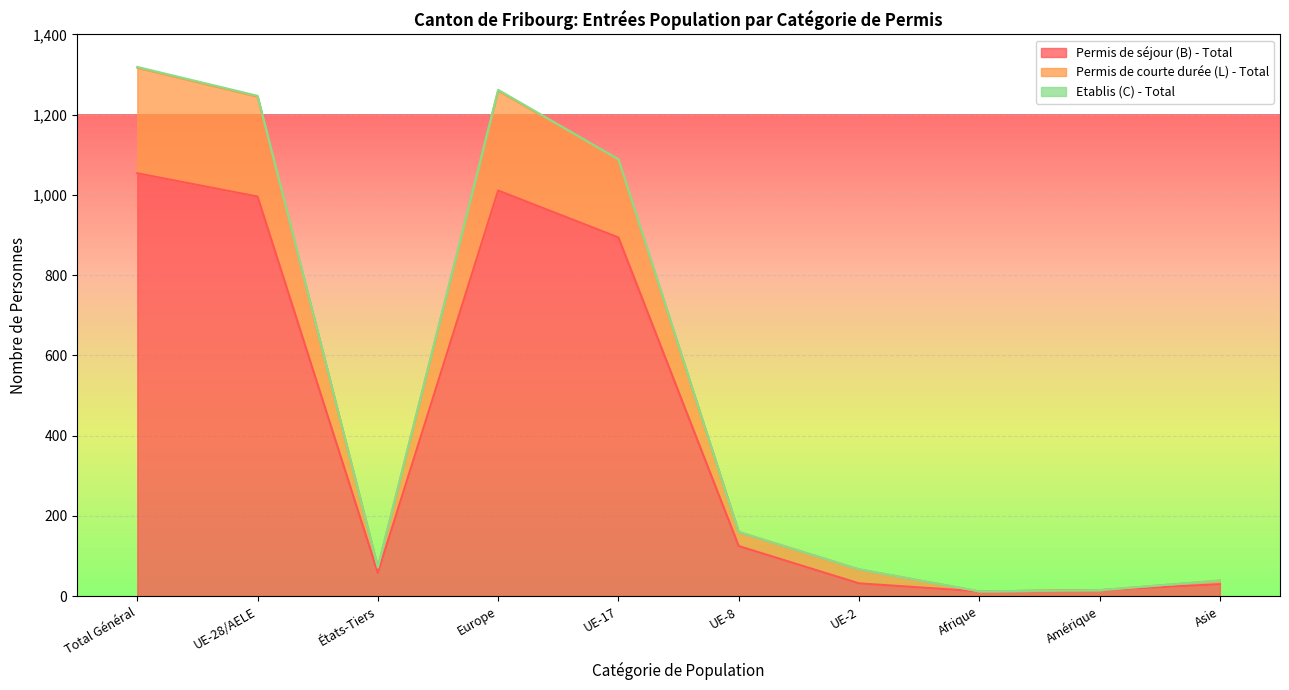

What is the value of the Permis de séjour (B) - Total point at the 5th from the left?

894